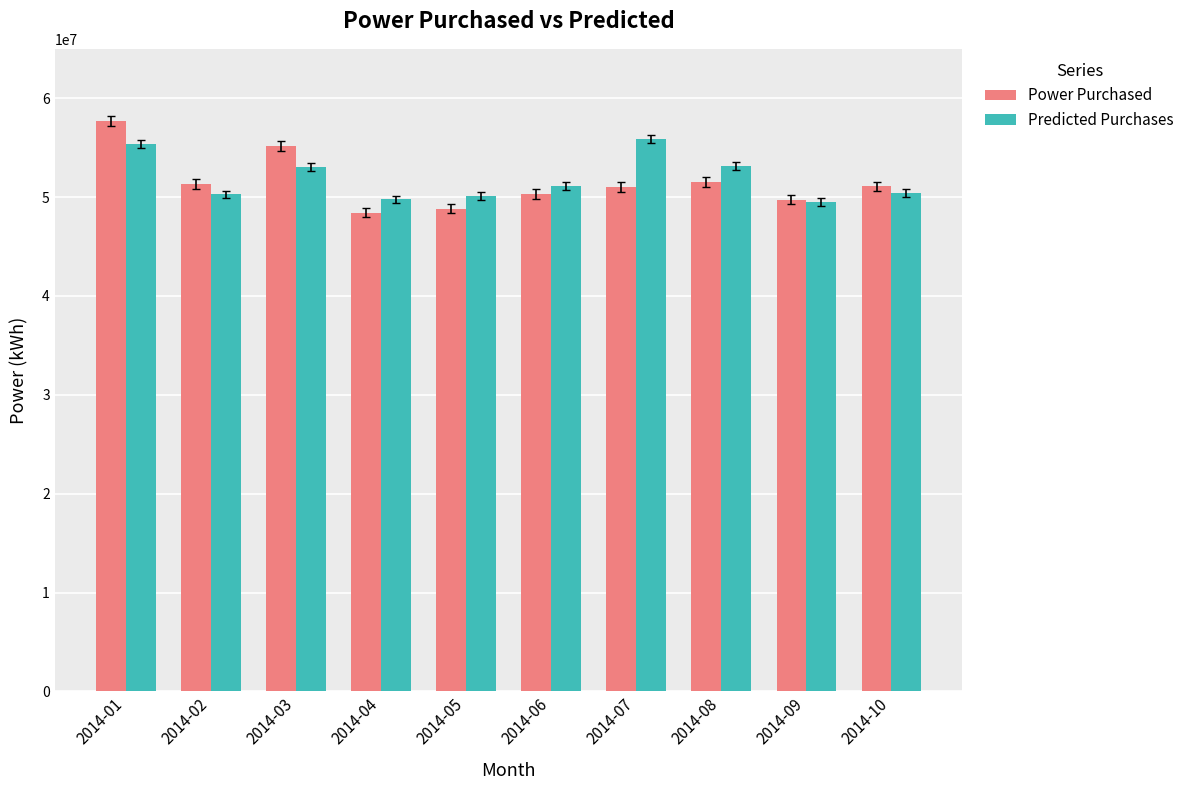

Is it true that Power Purchased equals 51024635.7 at 2014-07?

True